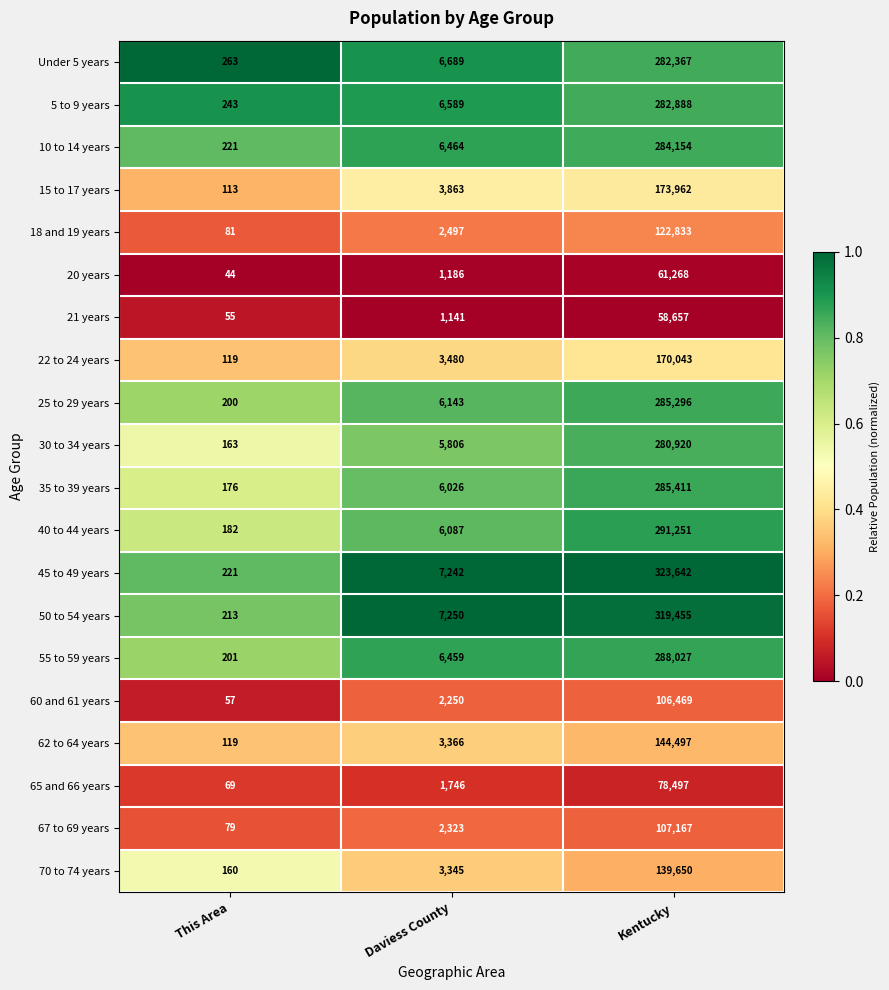

What is the greatest value displayed?

323642